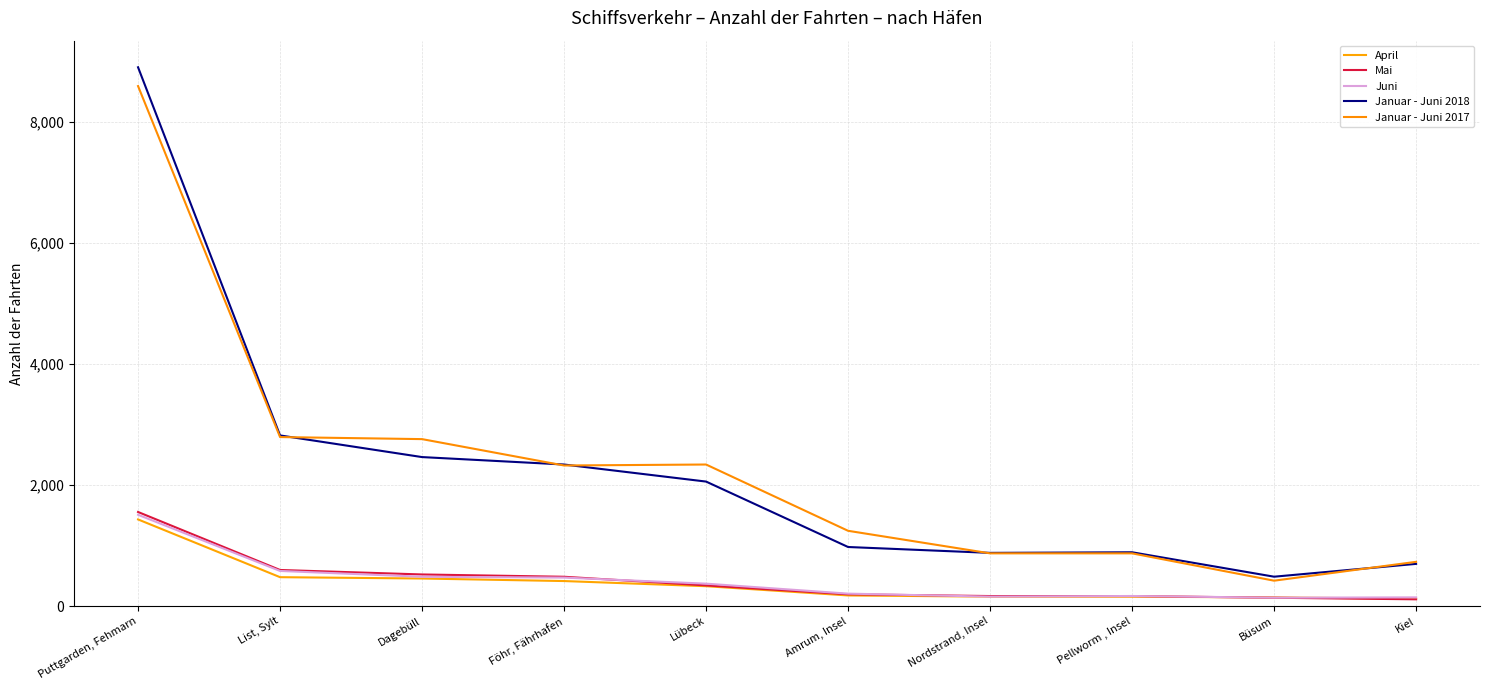

What is the minimum value for Januar - Juni 2018?

485